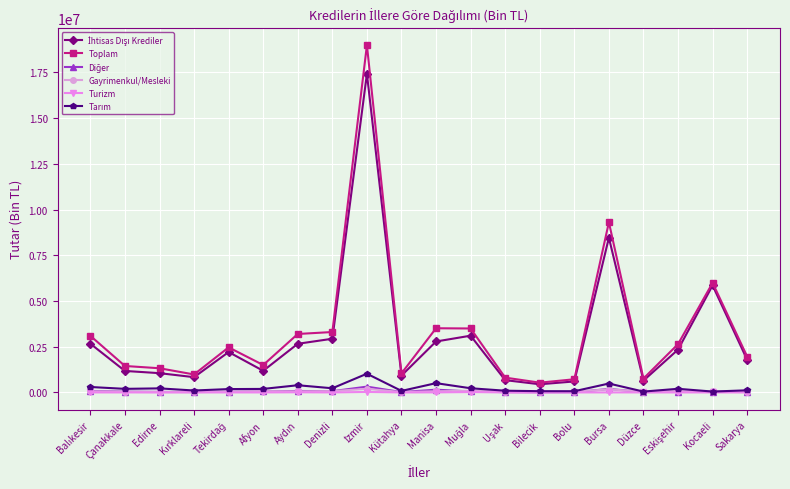

What is the label of the 16th point from the left?

Bursa